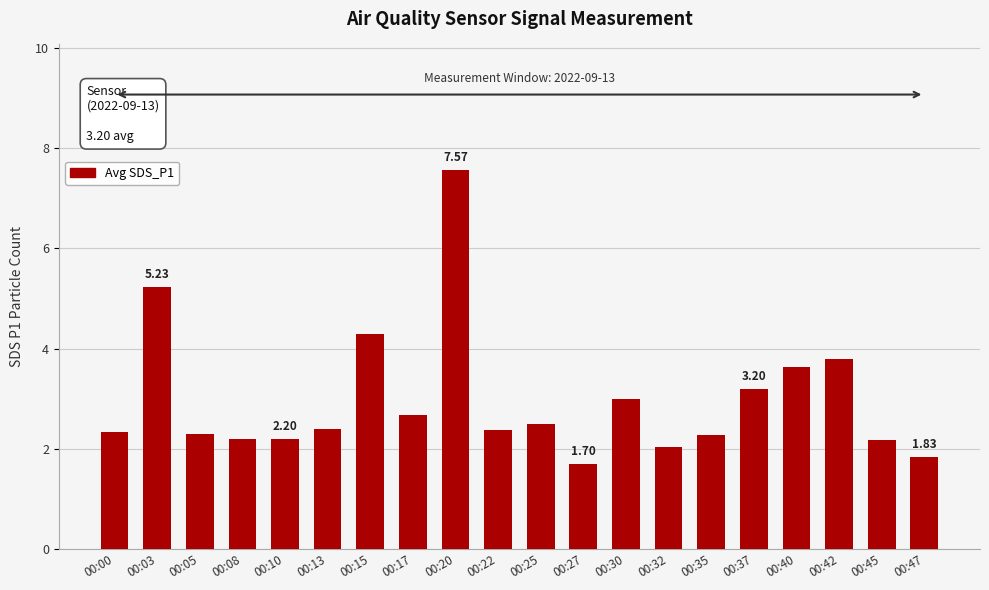

What is the change in value from 00:27 to 00:32?

+0.3